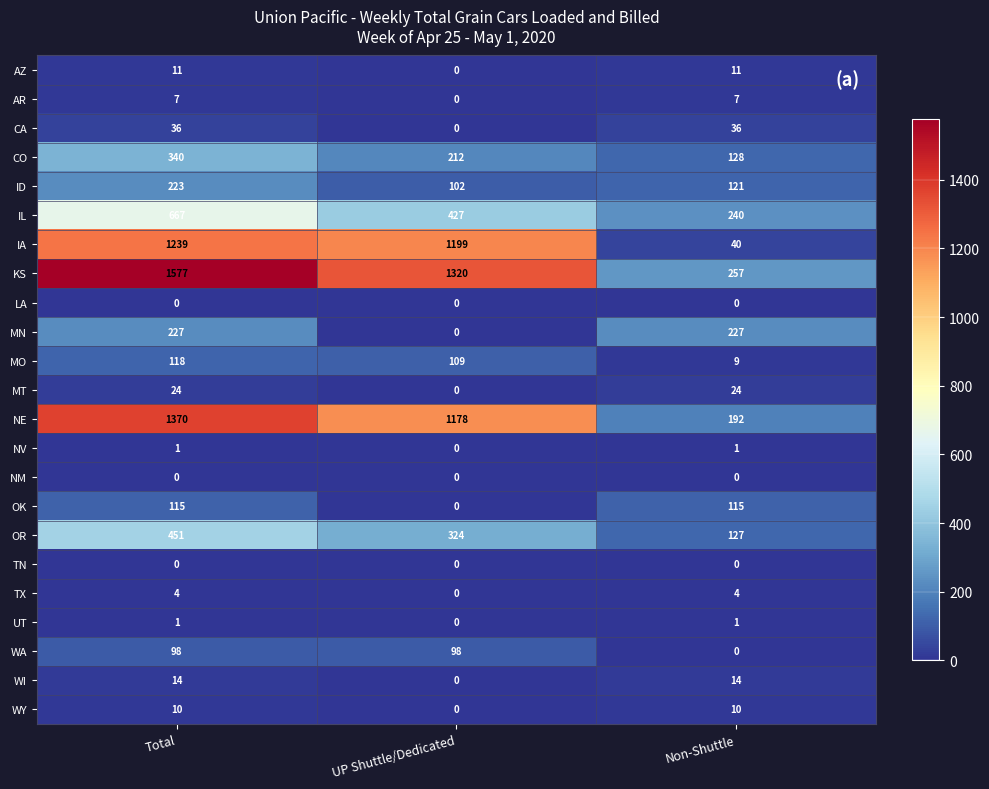

How many data points does each series have?

3